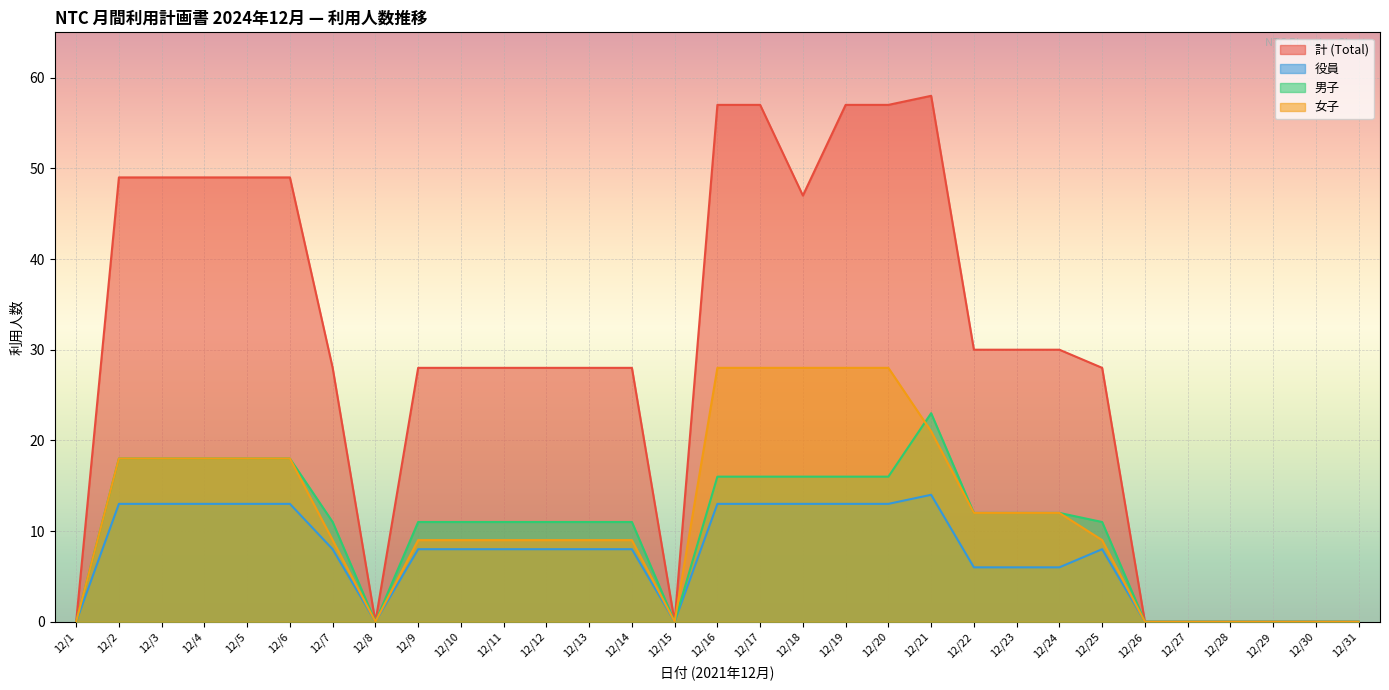

At which category does 役員 reach its first local valley?

12/8